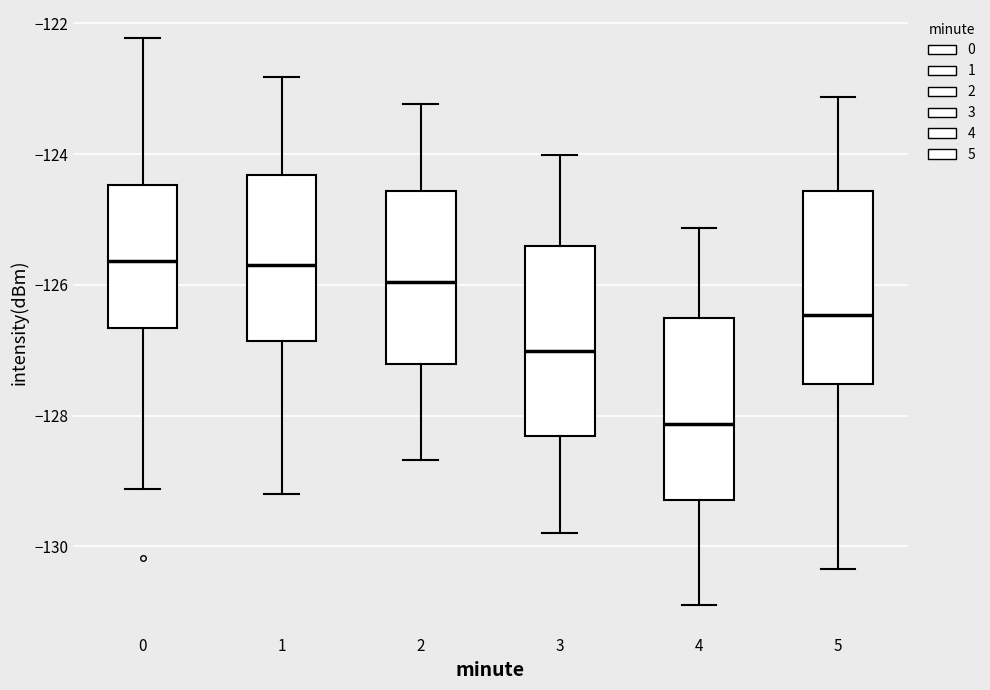

Reading left to right, transcribe this box plot: for each box, give where its median line is, the range the box spans, and where its two whiskers end, as read against the y-axis. The values are not printed on the chart, so give them approximately, as read against the axis.

0: median -125.6, box -126.6 to -124.4, whiskers -129.2 to -122.2
1: median -125.8, box -126.8 to -124.4, whiskers -129.2 to -122.8
2: median -126.0, box -127.2 to -124.6, whiskers -128.6 to -123.2
3: median -127.0, box -128.4 to -125.4, whiskers -129.8 to -124.0
4: median -128.2, box -129.2 to -126.6, whiskers -131.0 to -125.2
5: median -126.4, box -127.6 to -124.6, whiskers -130.4 to -123.2